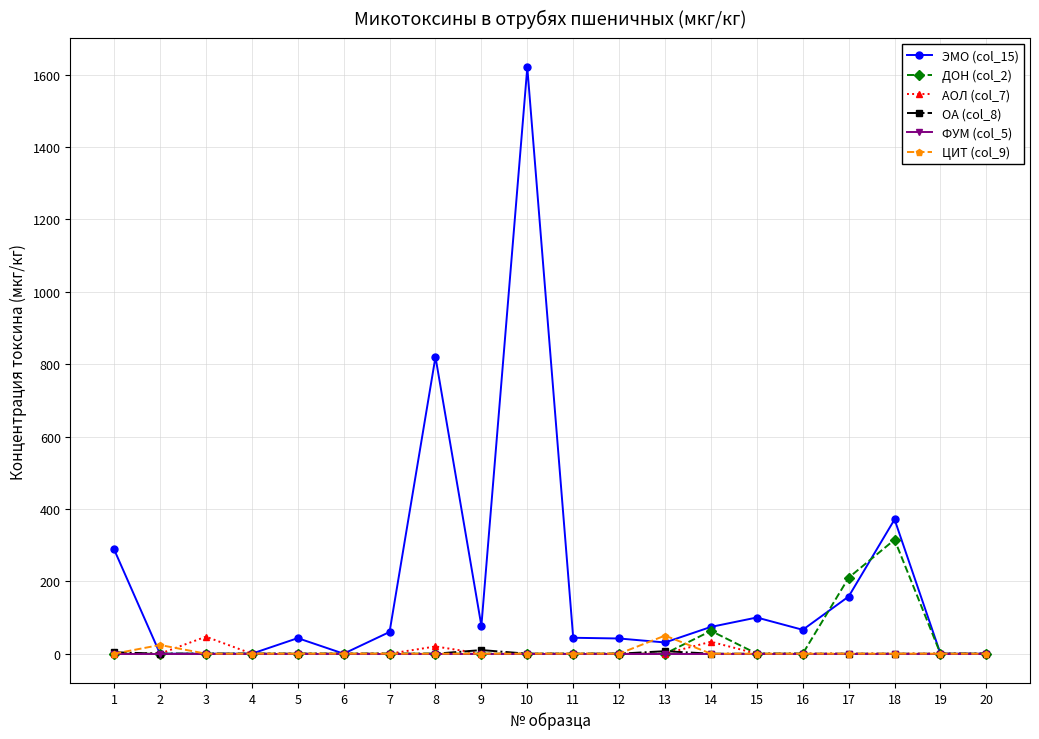

What value does the ЭМО (col_15) series have at 18, to the nearest 50?

350